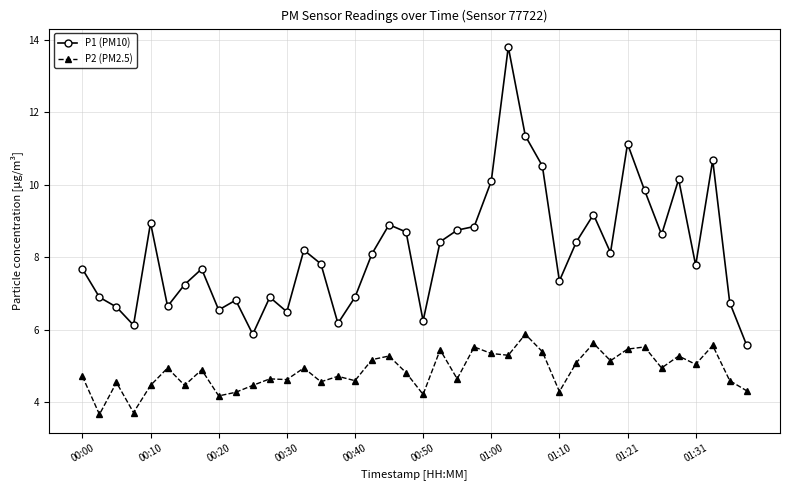

True or false: P2 (PM2.5) and P1 (PM10) intersect in this chart.

False